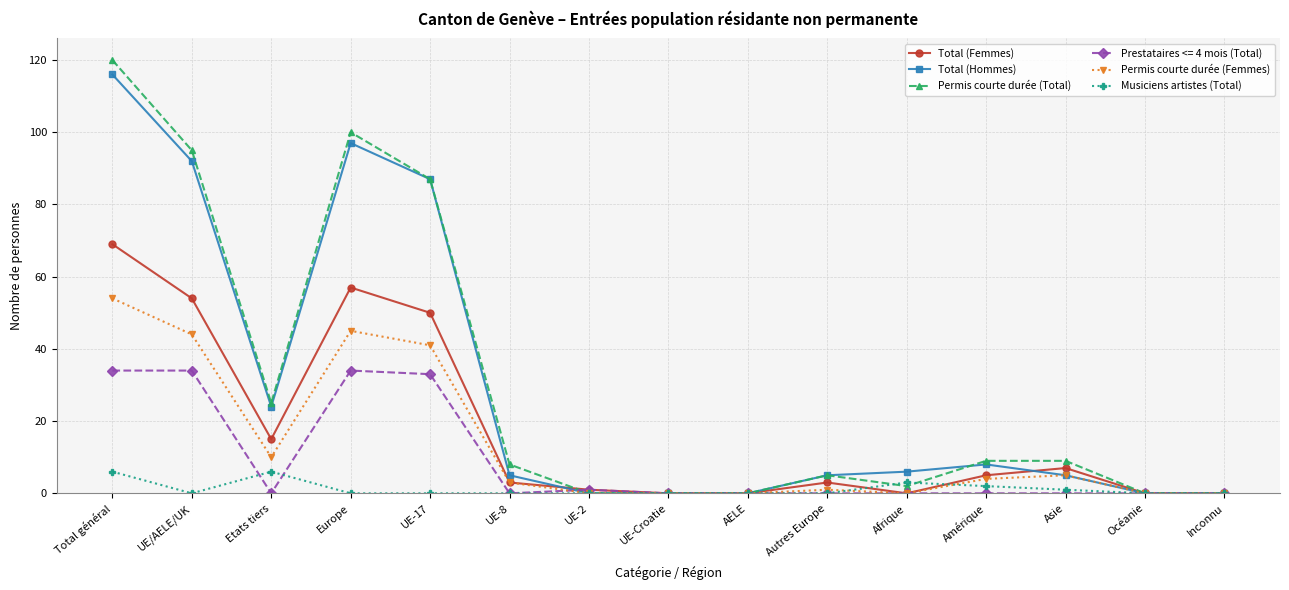

What is the spread (max minus min) of values at Etats tiers?

25